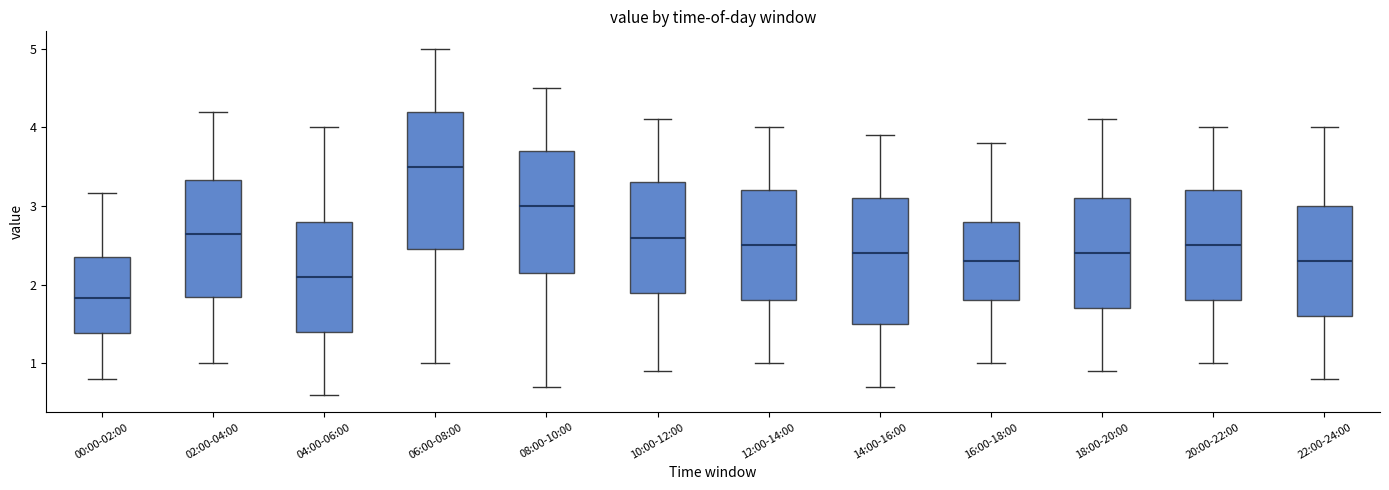

Which box is the tallest, from its lower edge to its upper edge?

06:00-08:00